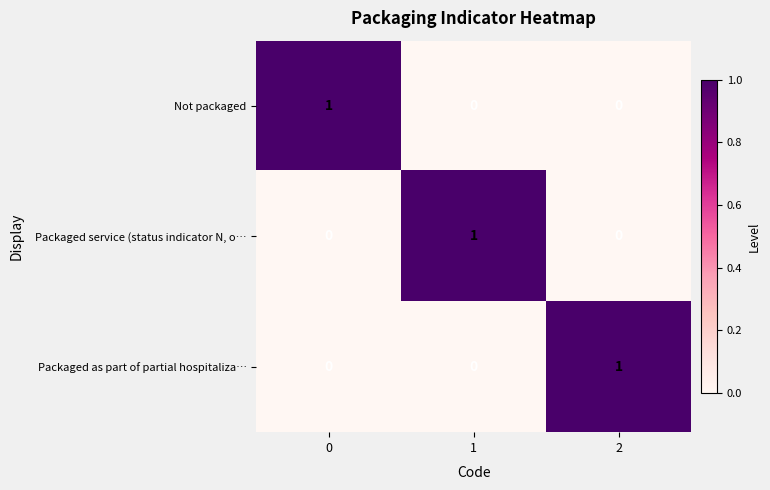

The Packaged as part of partial hospitaliza… series shows 1 at 1. True or false?

False